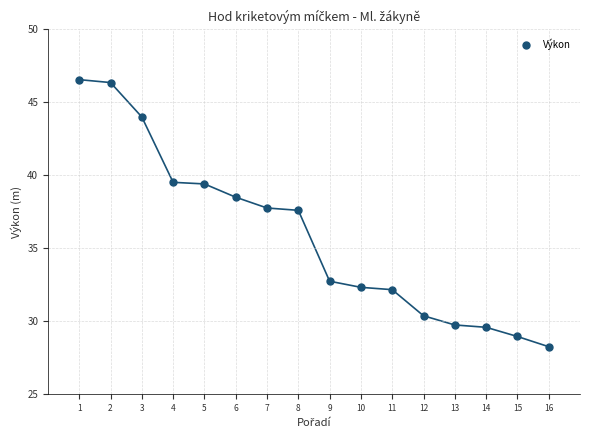

What is the range of Y values (max minus min)?

18.3